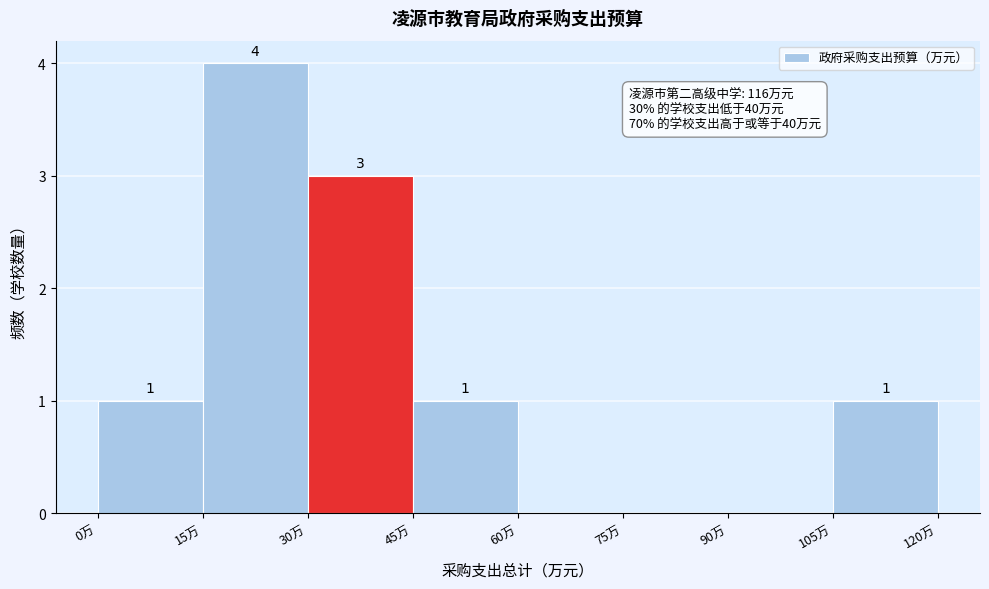

Which range on the x-axis has the tallest bar?

15 to 30